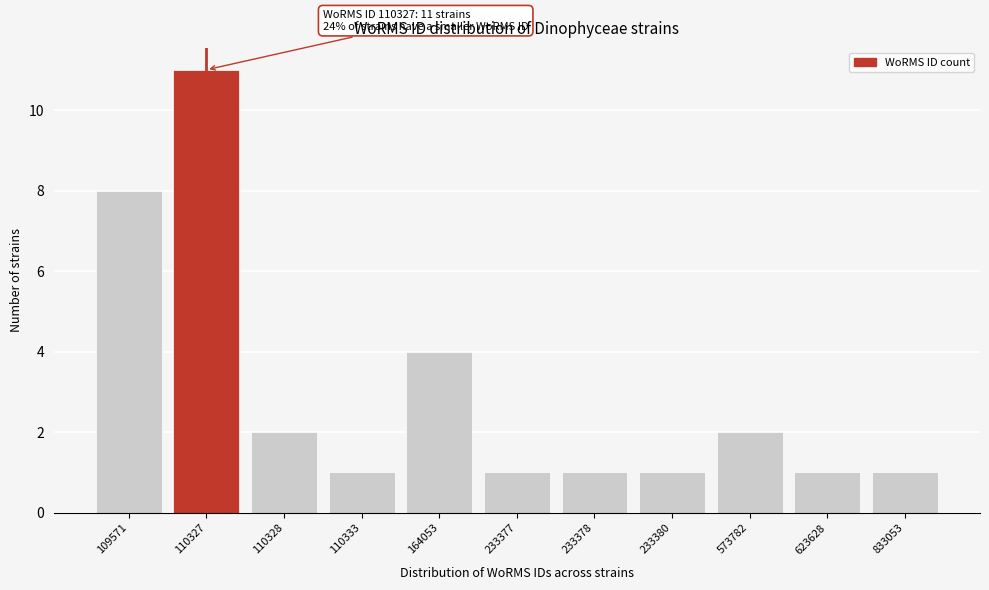

Reading left to right, list all the values displayed in this chart.

109571=8	110327=11	110328=2	110333=1	164053=4	233377=1	233378=1	233380=1	573782=2	623628=1	833053=1